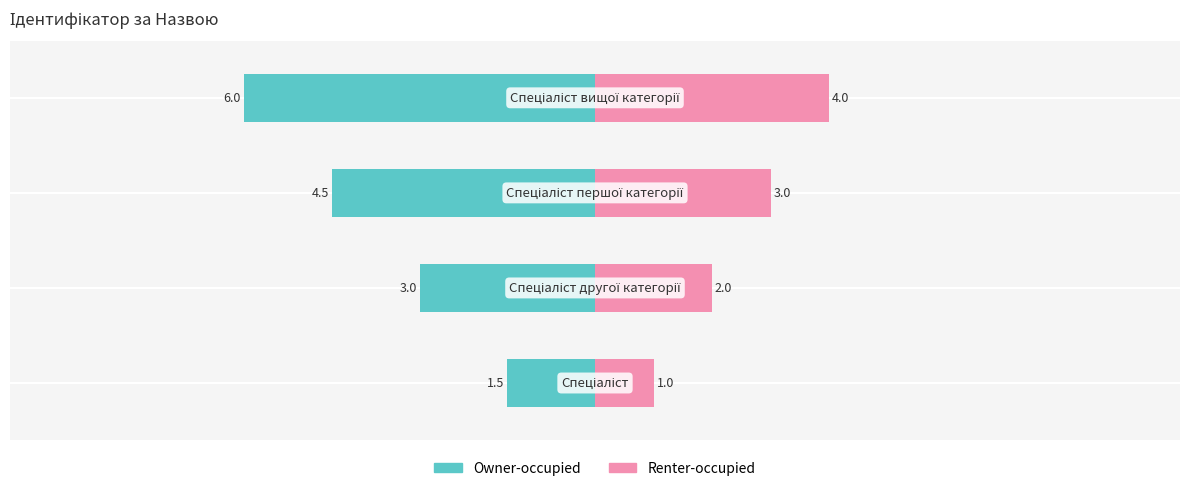

At which label does the data first exceed 3?

Спеціаліст вищої категорії